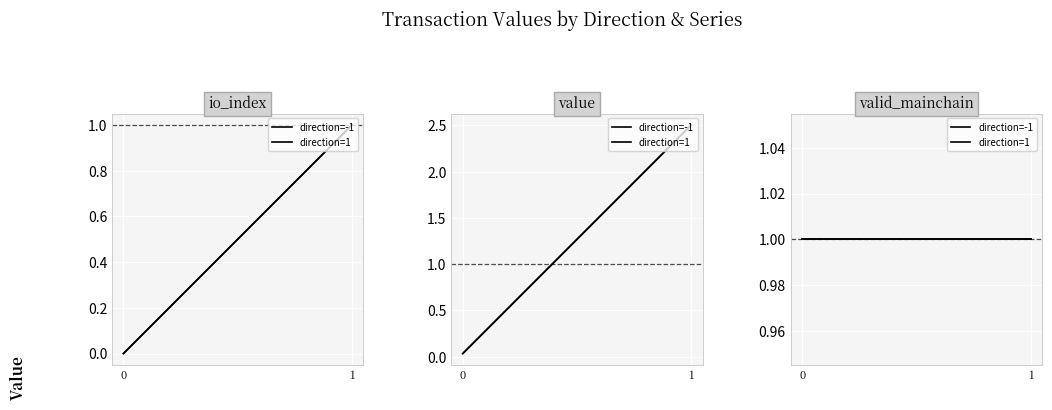

Reading right to left, transcribe all the data shown in this chart.

io_index: 1=1.0	1=0.0	-1=1.0	-1=0.0
value: 1=2.5	1=0.0	-1=2.5	-1=0.0
valid_mainchain: 1=1.0	1=1.0	-1=1.0	-1=1.0